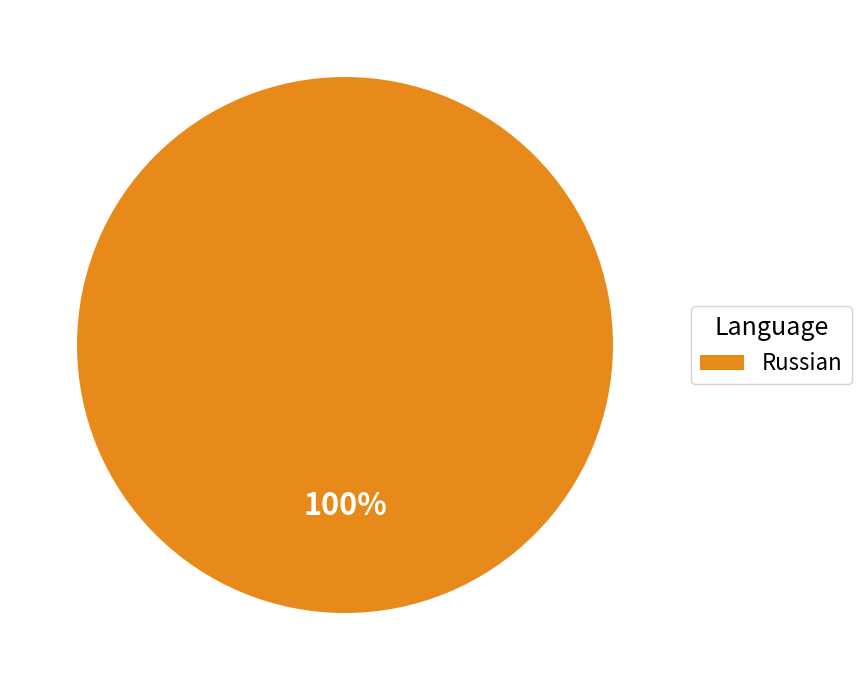

How many segments does this pie chart have?

1